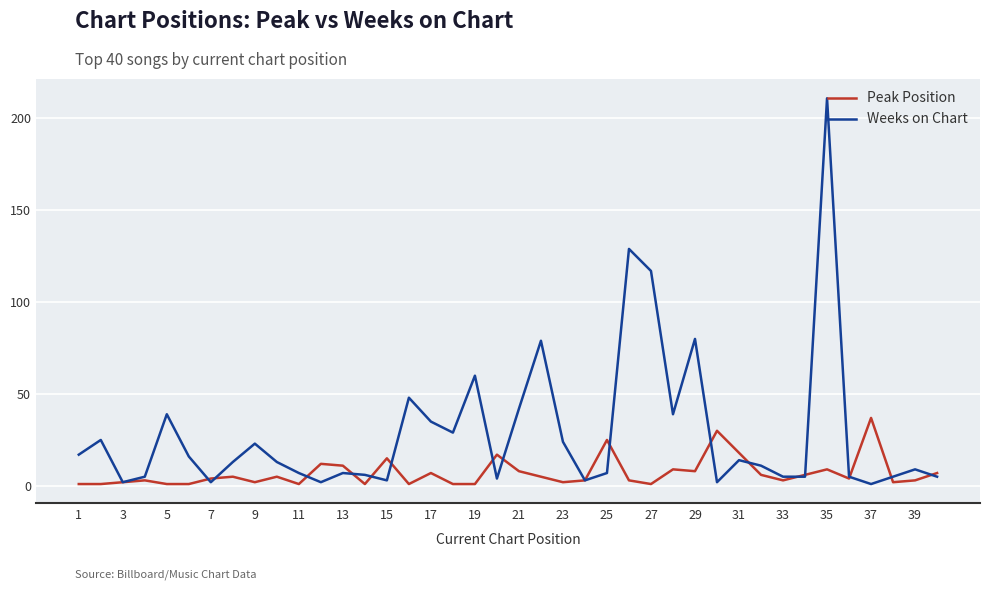

Rank the series by their average value, from highest to lowest.

Weeks on Chart, Peak Position